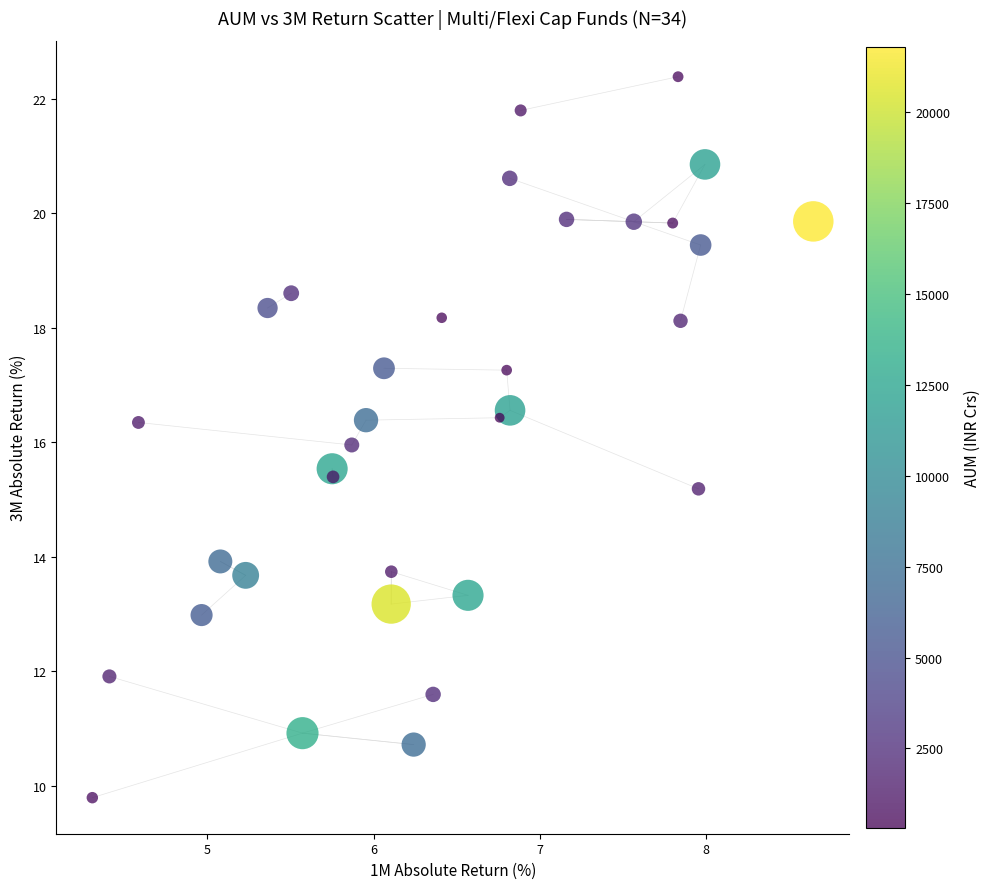

What is the range of Y values (max minus min)?

12.6